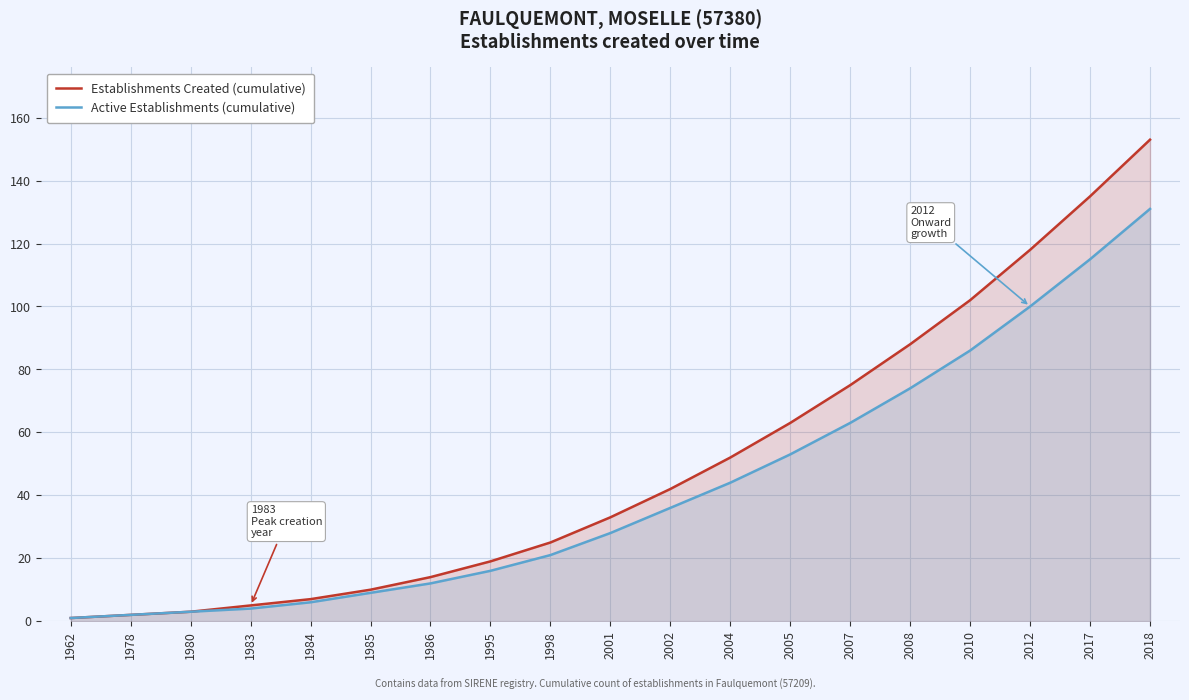

At which label does Establishments Created (cumulative) reach its minimum?

1962